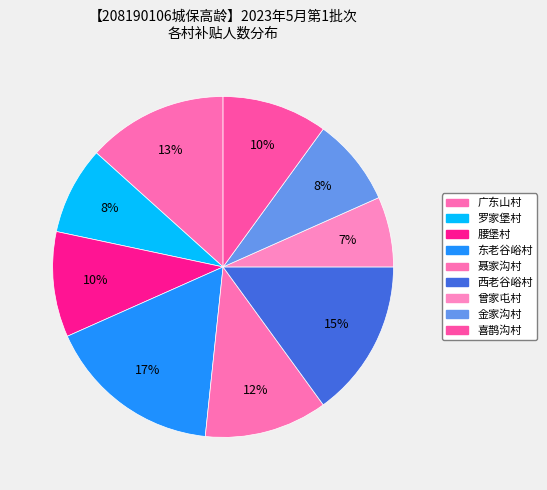

Combined, what portion of the pie is 聂家沟村 and 东老谷峪村?

28.3%